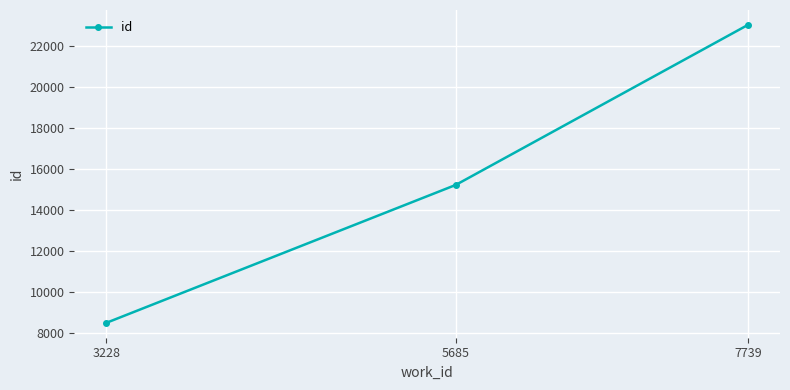

Rank the categories by value from lowest to highest.

3228, 5685, 7739